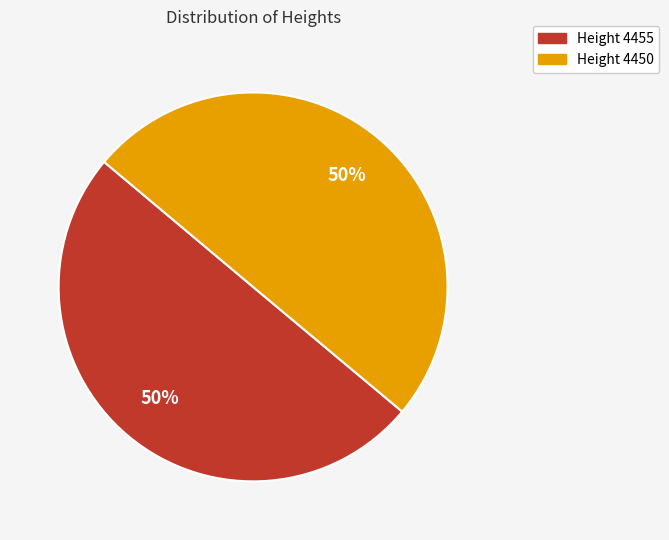

What is the ratio of the value at Height 4455 to the value at Height 4450?

1.0